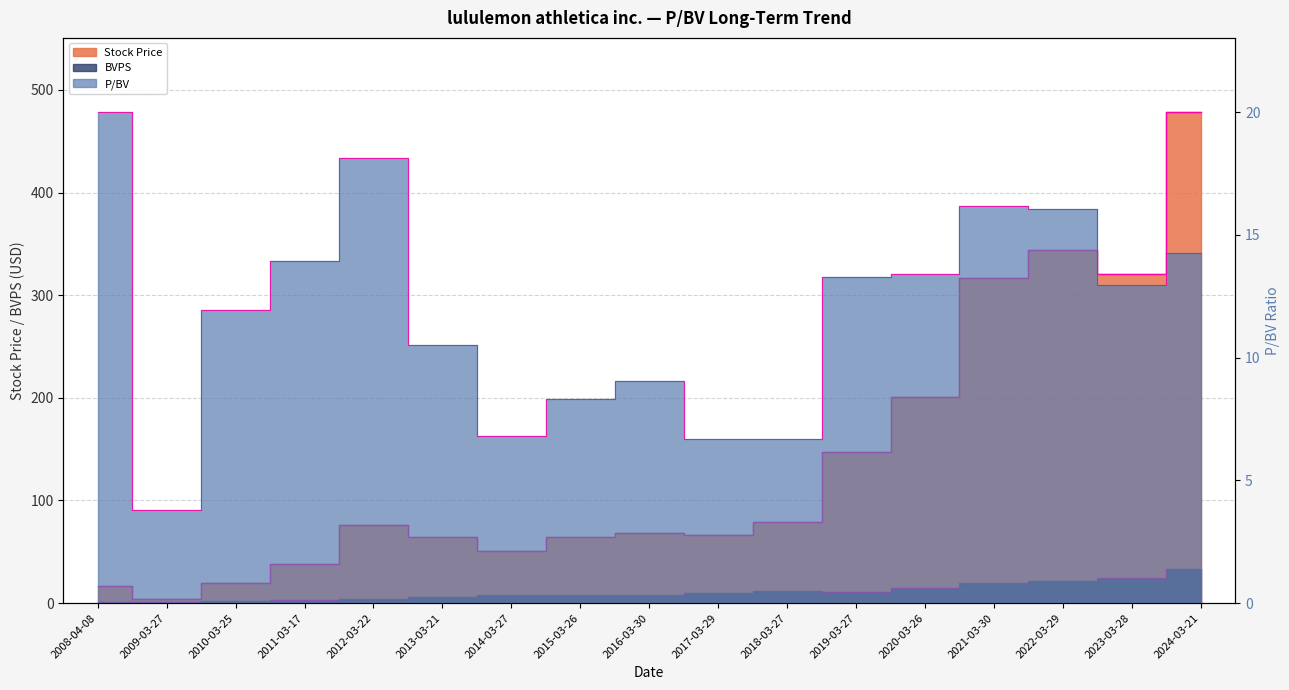

At which category is the sum across all series the highest?

2024-03-21